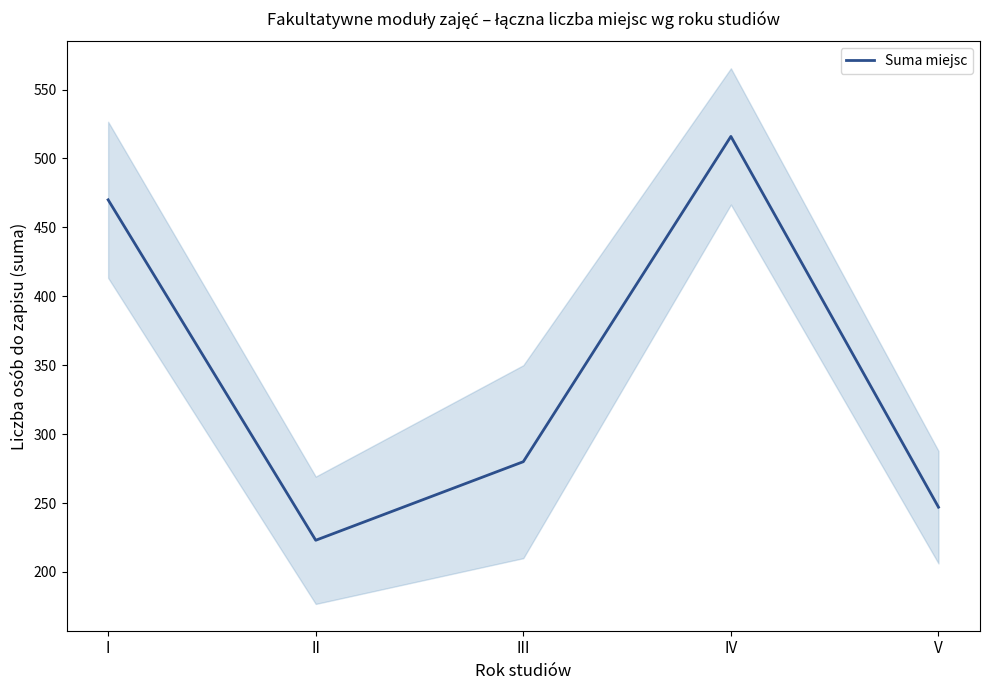

Approximately how many times larger is the value at IV compared to V?

2.1